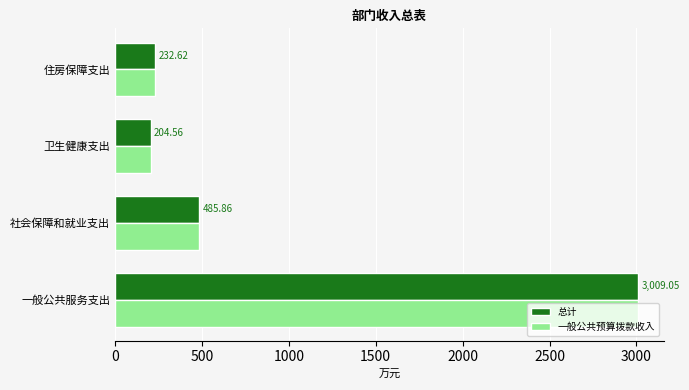

What are all the series names shown in the legend?

总计, 一般公共预算拨款收入